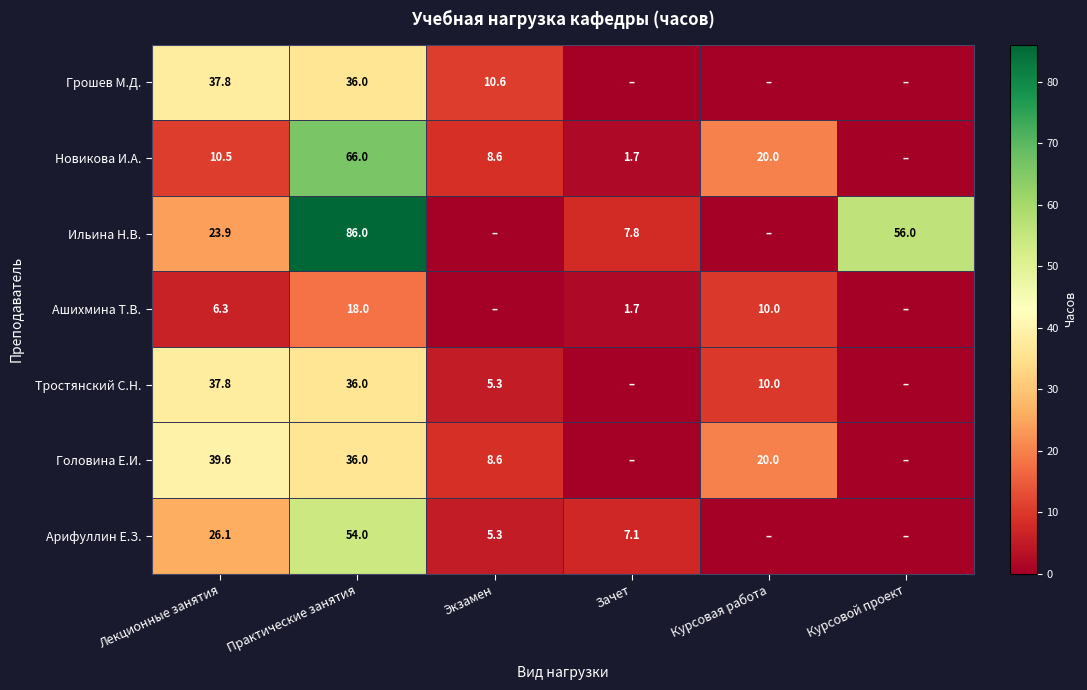

What is the difference between the Тростянский С.Н. values at Лекционные занятия and Экзамен?

32.5